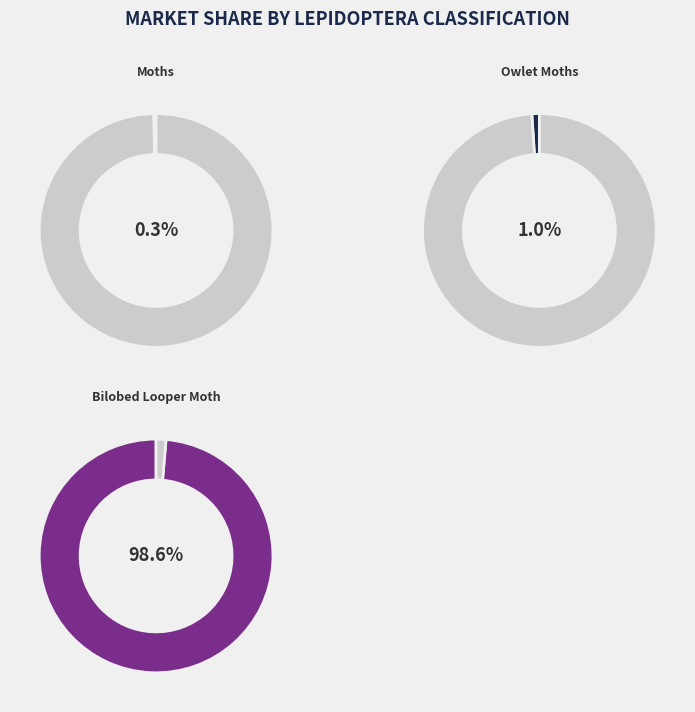

How many segments does this pie chart have?

3